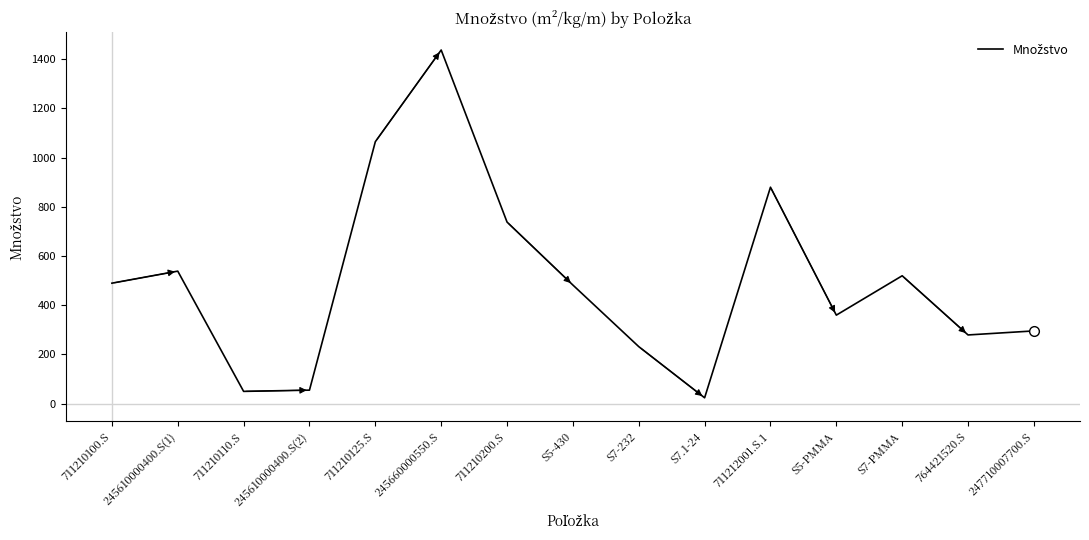

At which label does the data first exceed 482?

711210100.S